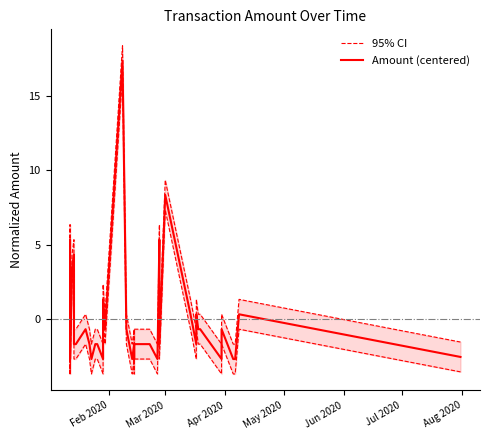

Is the value of 95% CI at 24 greater than the value of Amount (centered) at Mar 2020?

No